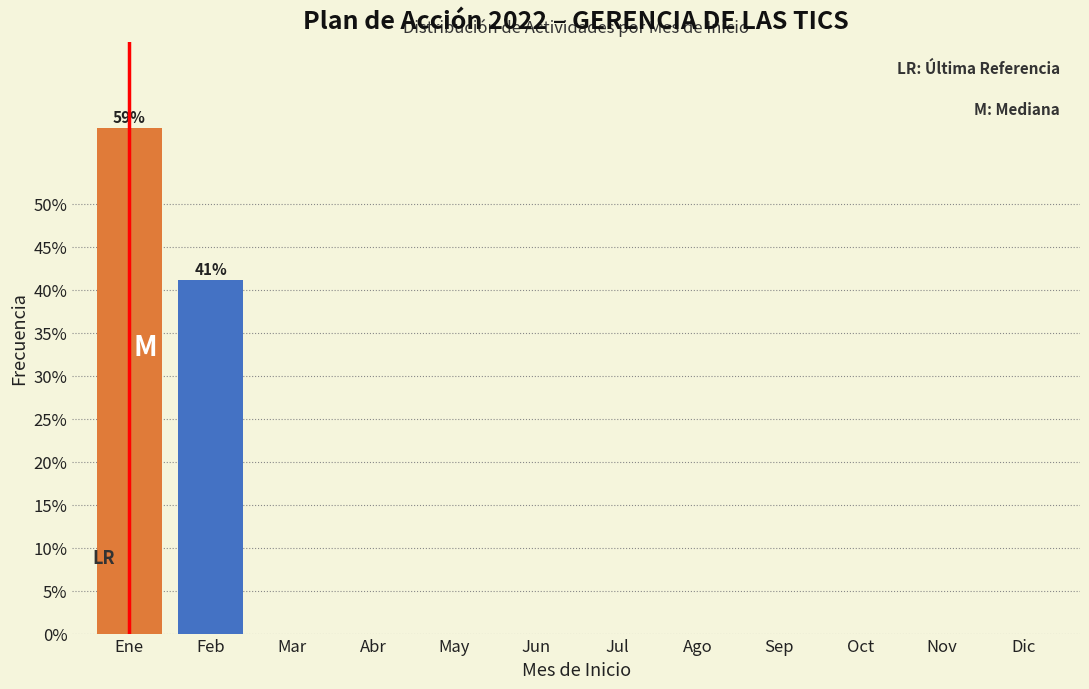

Reading left to right, extract all data points from this chart.

Ene=58.8	Feb=41.2	Mar=0.0	Abr=0.0	May=0.0	Jun=0.0	Jul=0.0	Ago=0.0	Sep=0.0	Oct=0.0	Nov=0.0	Dic=0.0